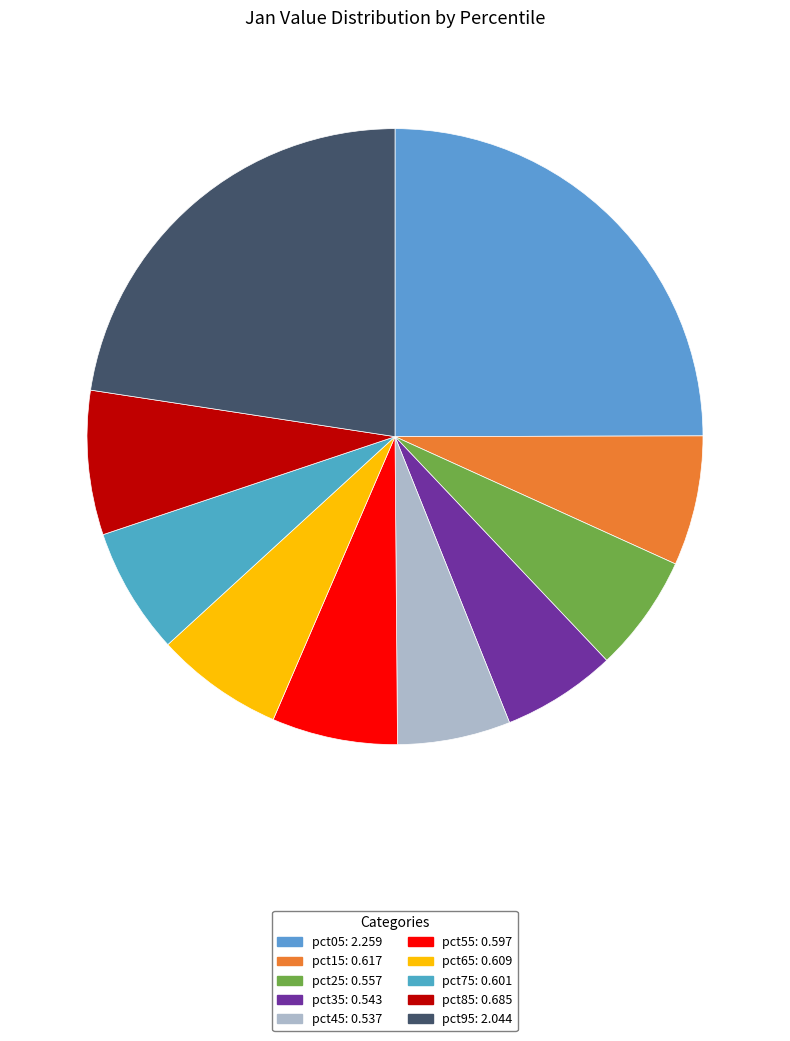

Which has a higher value, pct25 or pct05?

pct05